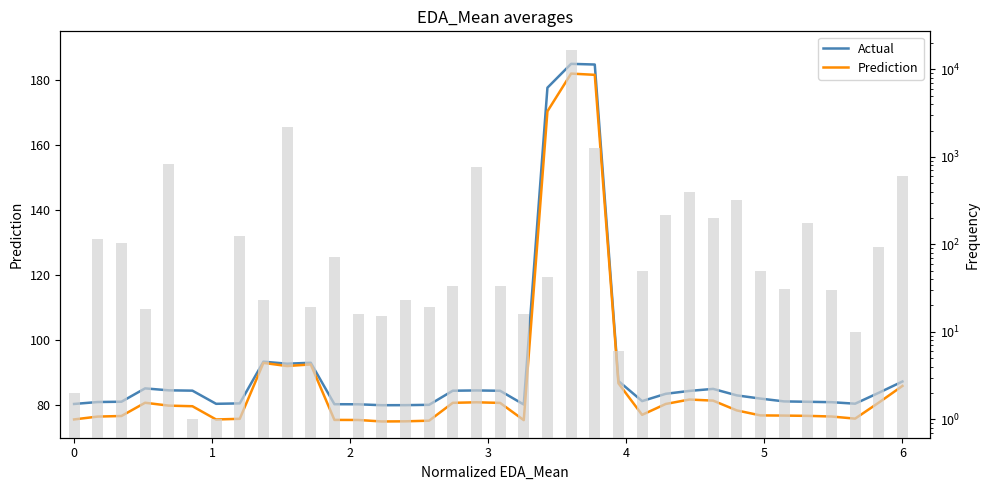

How many data points in Actual are above 83?

19